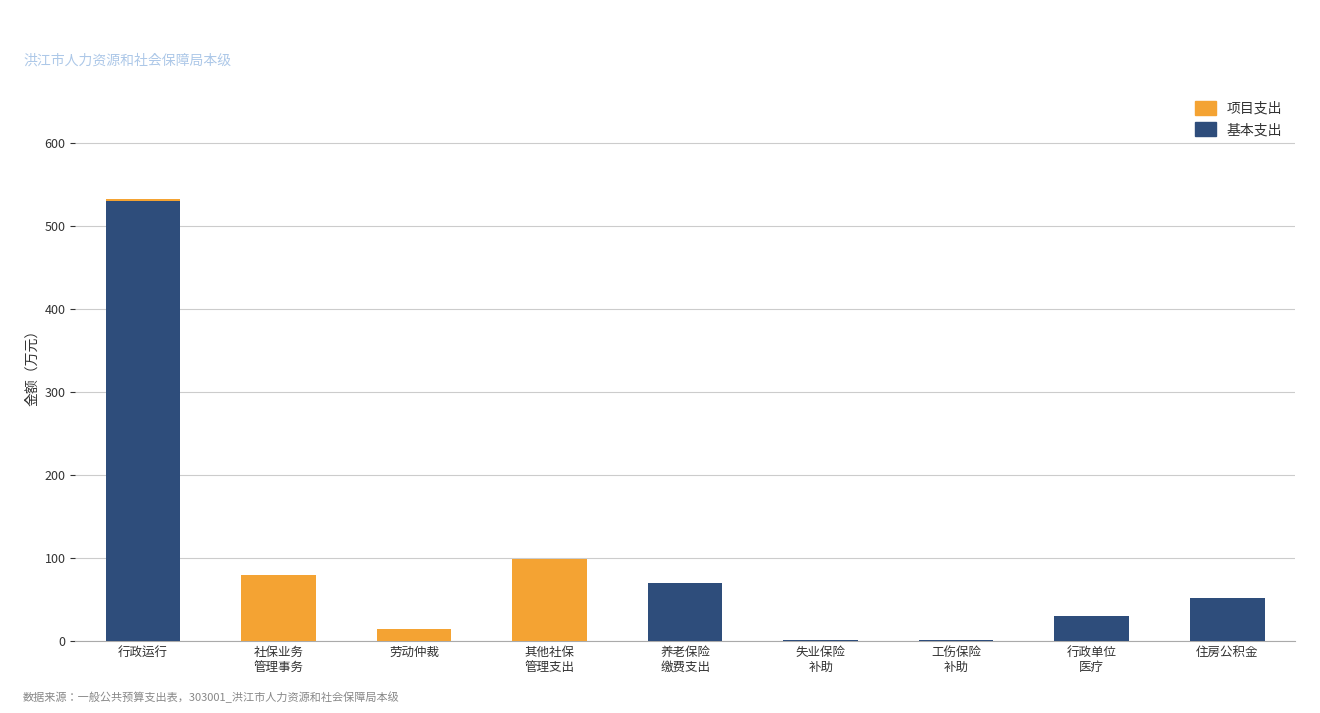

Is it true that 基本支出 equals 172.5 at 行政运行?

False